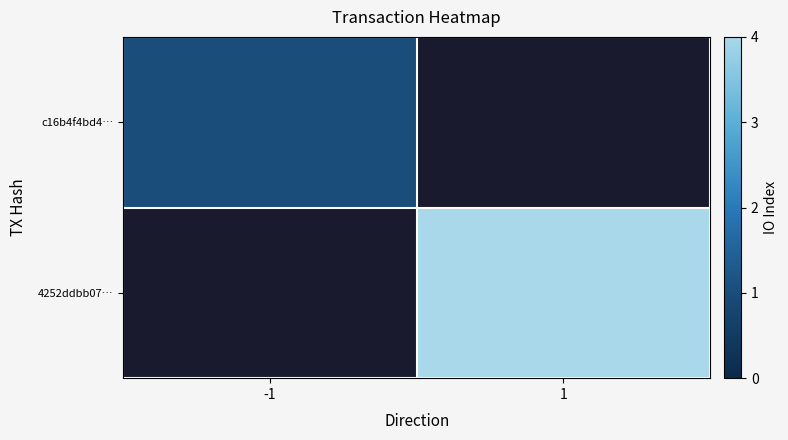

List the labels in order of c16b4f4bd4… value, largest first.

-1, 1